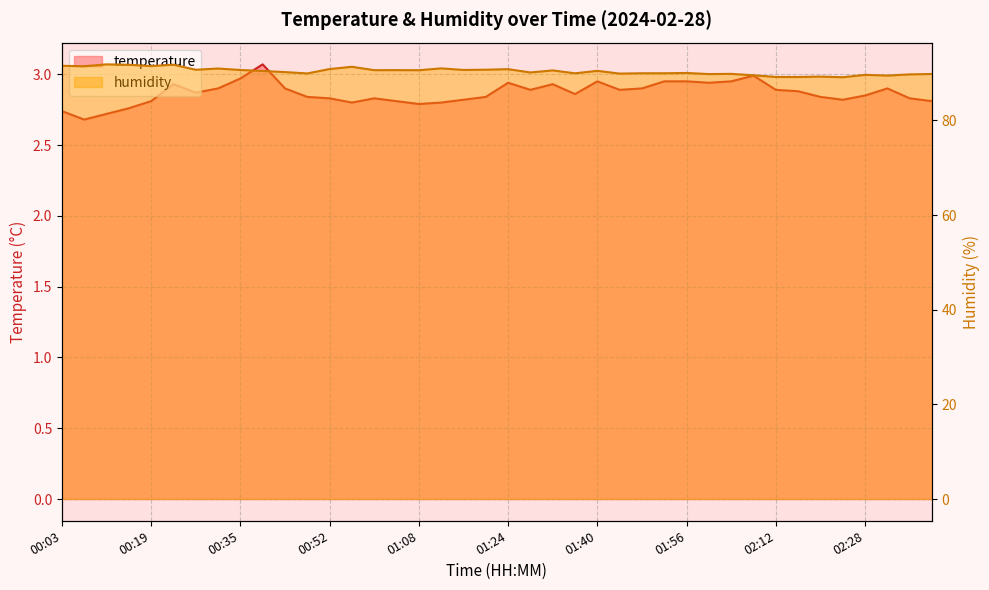

At which label does humidity first exceed 90?

00:03